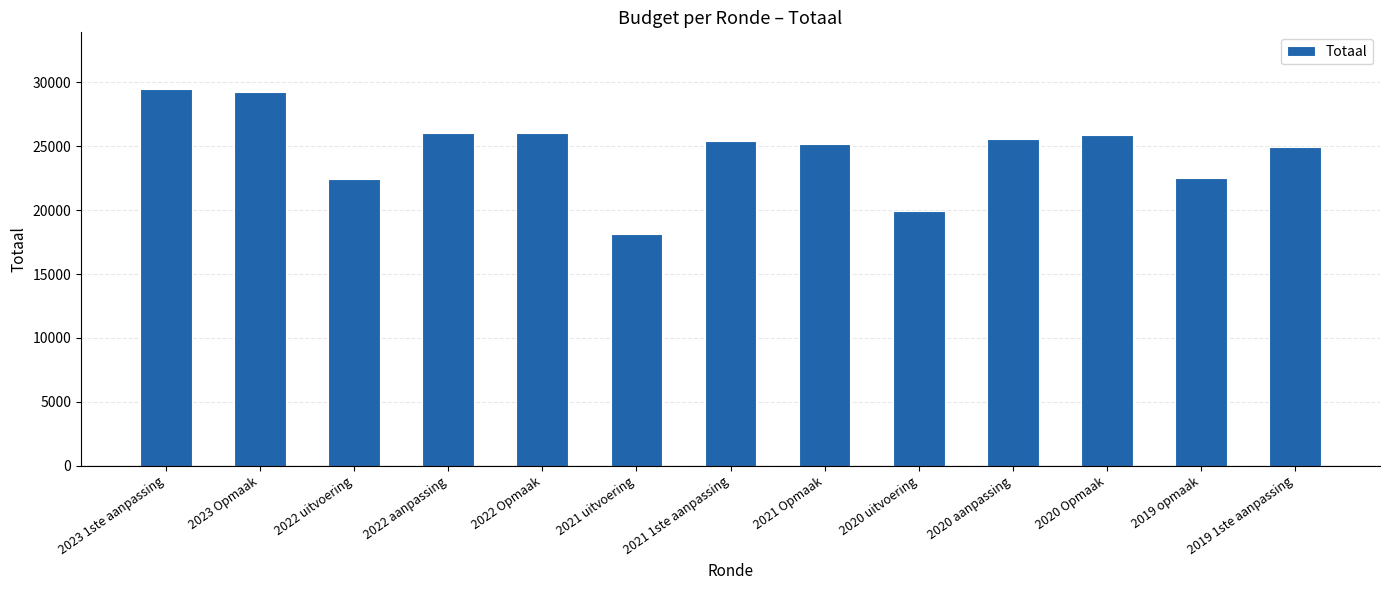

The value at 2023 Opmaak is 17429. True or false?

False